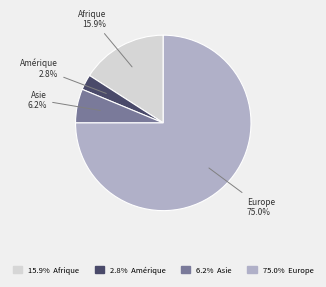

Is there a majority slice in this chart?

Yes